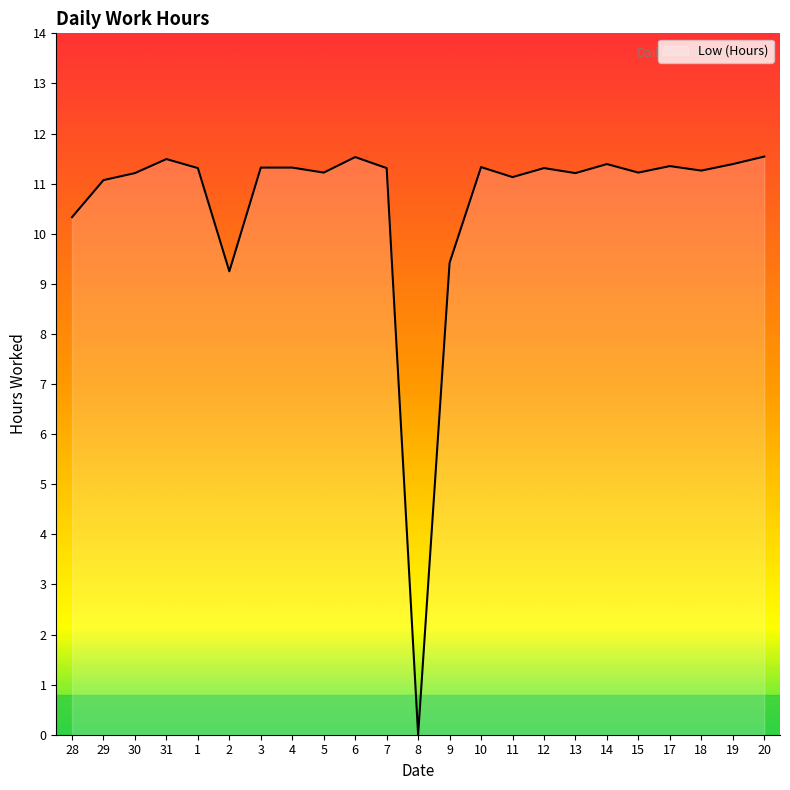

Where does the data first go above 11?

29